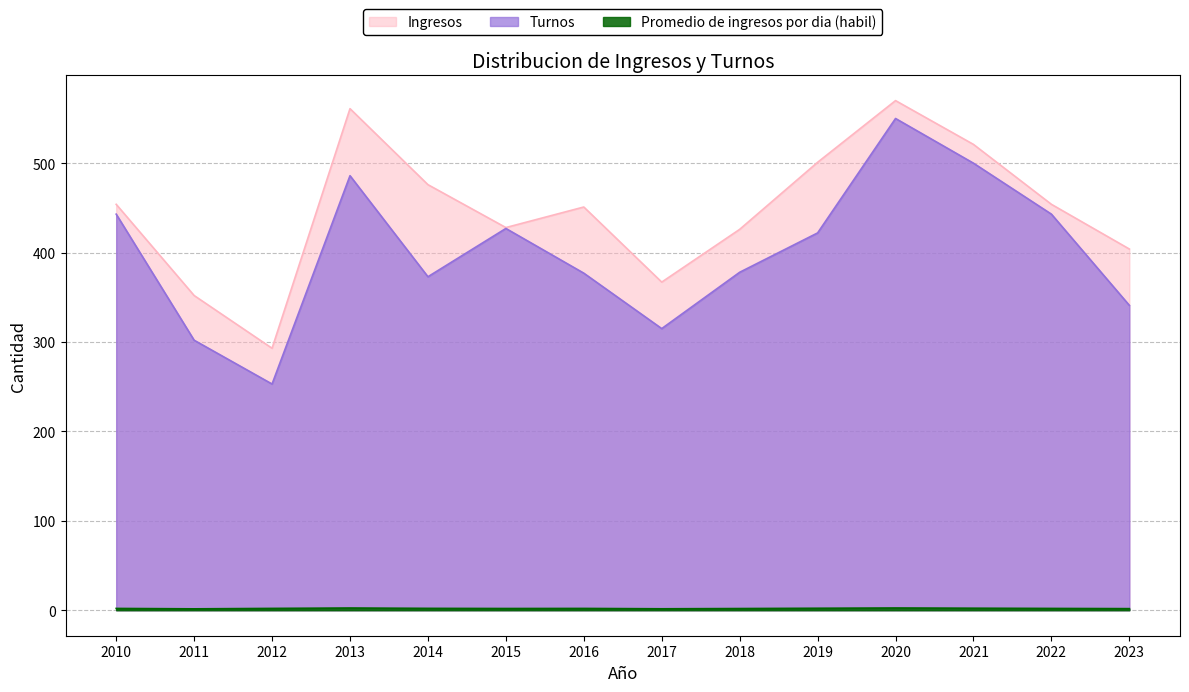

The value of Turnos at 2011 is 302.0. True or false?

True